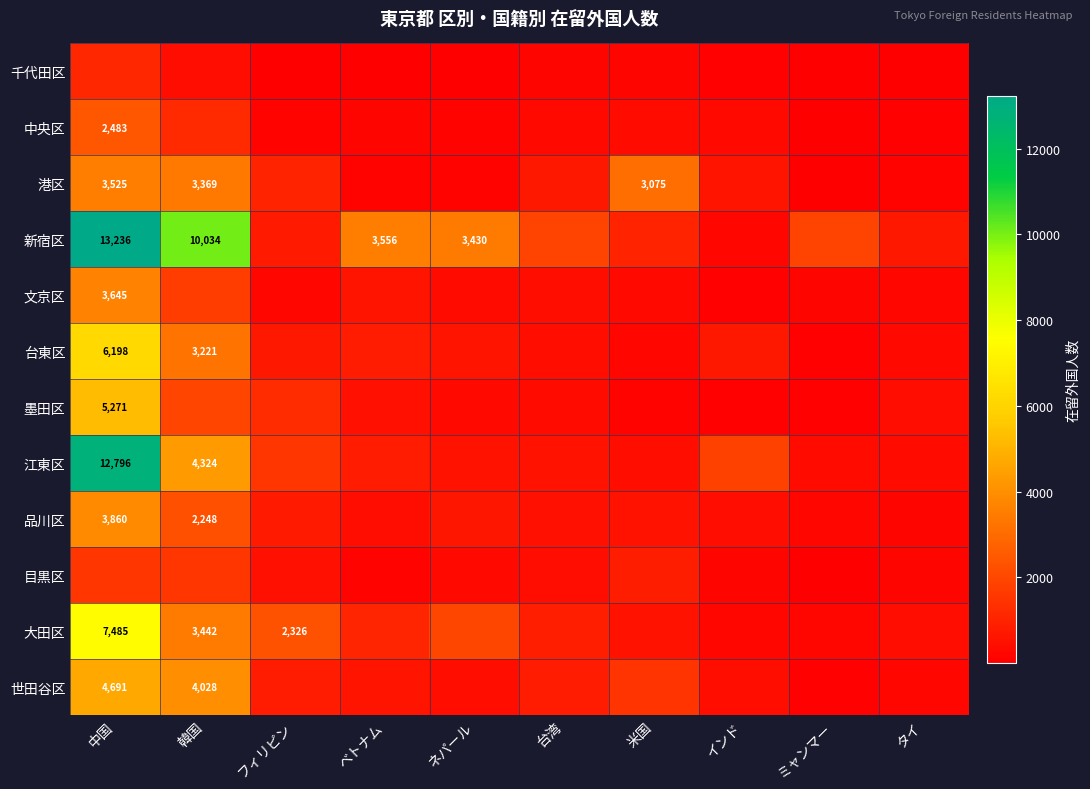

Is it true that 品川区 equals 2248 at 韓国?

True